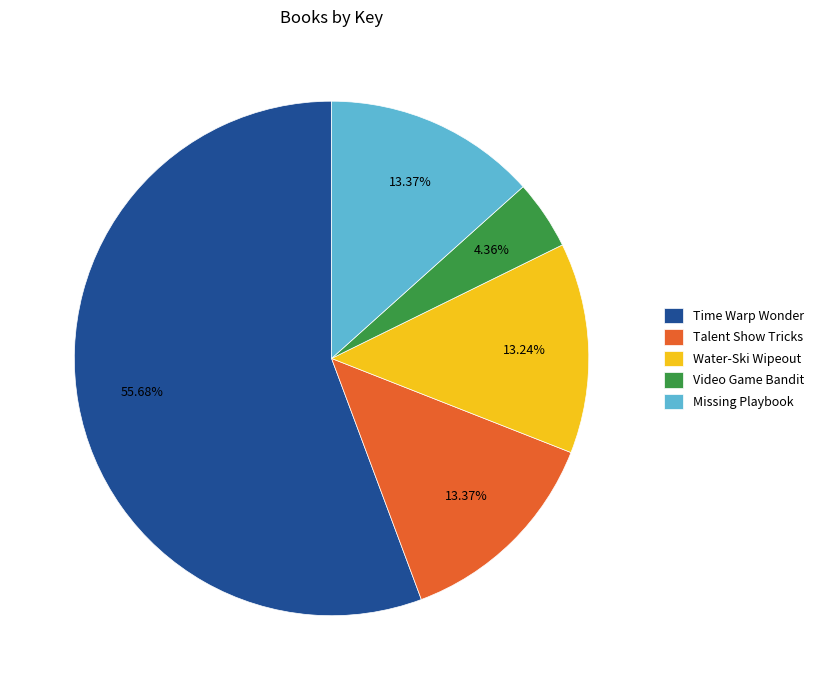

Is the sum of Time Warp Wonder and Talent Show Tricks greater than half?

Yes